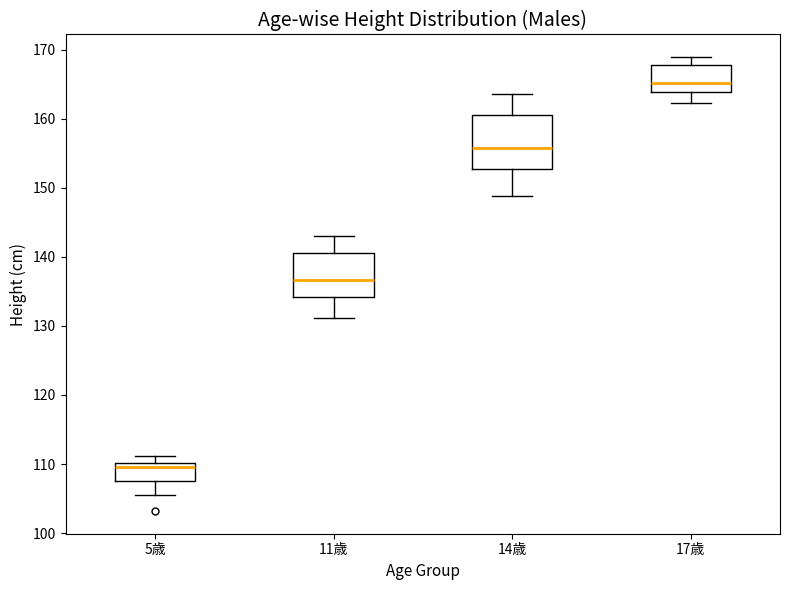

Reading left to right, transcribe this box plot: for each box, give where its median line is, the range the box spans, and where its two whiskers end, as read against the y-axis. The values are not printed on the chart, so give them approximately, as read against the axis.

5歳: median 110 (just below the box's upper edge), box 108 to 110, whiskers 106 to 111
11歳: median 137, box 134 to 141, whiskers 131 to 143
14歳: median 156, box 153 to 161, whiskers 149 to 164
17歳: median 165, box 164 to 168, whiskers 162 to 169